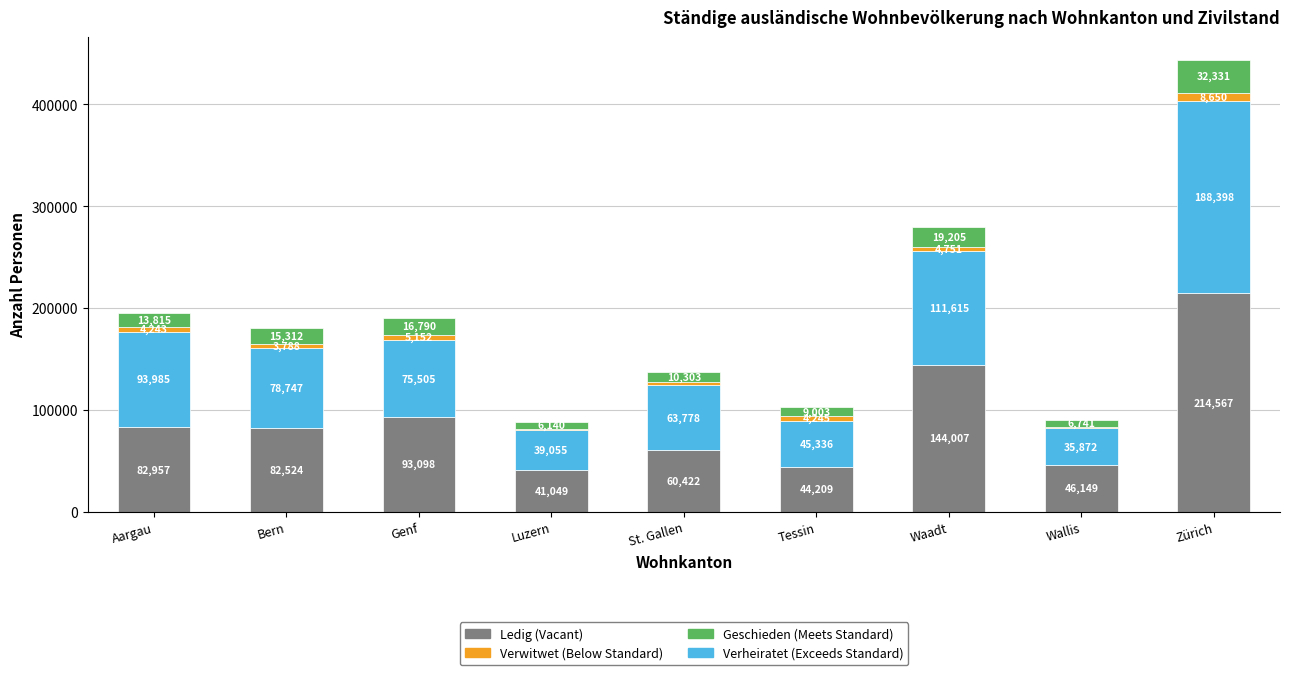

What is the total value across all series at St. Gallen?

137471